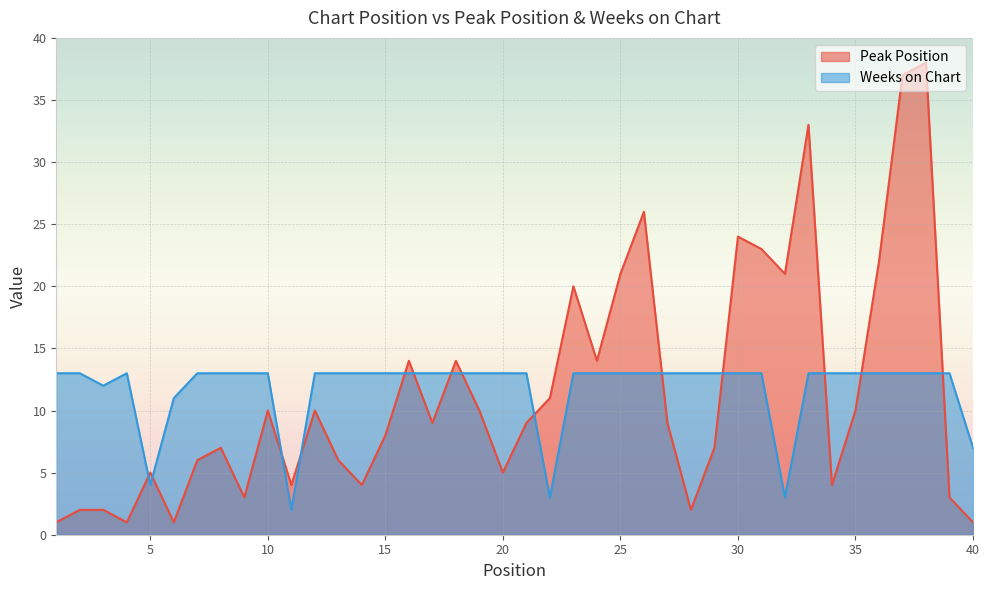

What are all the series names shown in the legend?

Peak Position, Weeks on Chart